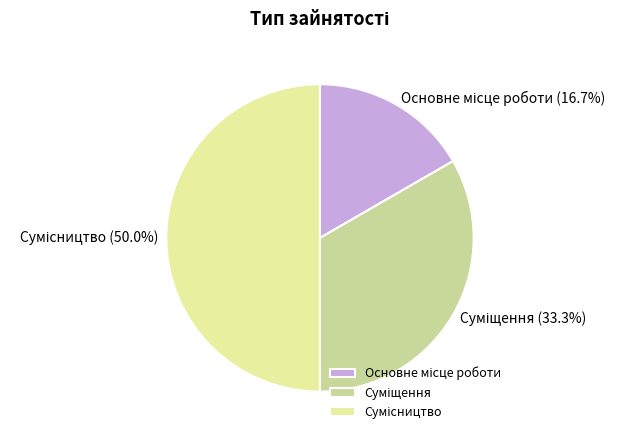

What percentage is NOT represented by Суміщення?

66.7%